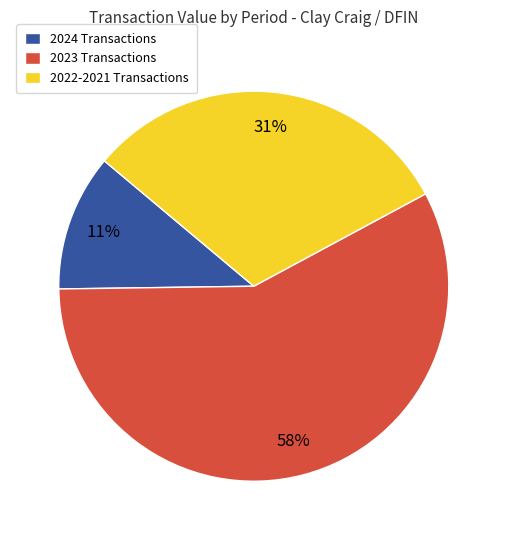

Which has a higher value, 2024 Transactions or 2023 Transactions?

2023 Transactions